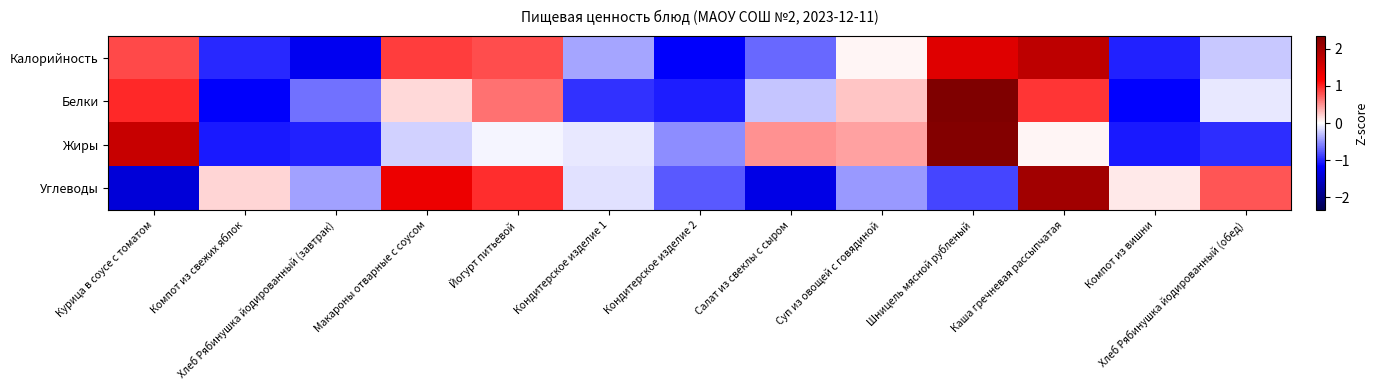

Reading right to left, transcribe all the data shown in this chart.

Калорийность: Хлеб Рябинушка йодированный (обед)=-0.3	Компот из вишни=-1.0	Каша гречневая рассыпчатая=1.8	Шницель мясной рубленый=1.5	Суп из овощей с говядиной=0.0	Салат из свеклы с сыром=-0.7	Кондитерское изделие 2=-1.2	Кондитерское изделие 1=-0.4	Йогурт питьевой=0.8	Макароны отварные с соусом=0.9	Хлеб Рябинушка йодированный (завтрак)=-1.2	Компот из свежих яблок=-1.0	Курица в соусе с томатом=0.8
Белки: Хлеб Рябинушка йодированный (обед)=-0.1	Компот из вишни=-1.2	Каша гречневая рассыпчатая=0.9	Шницель мясной рубленый=2.3	Суп из овощей с говядиной=0.3	Салат из свеклы с сыром=-0.3	Кондитерское изделие 2=-1.0	Кондитерское изделие 1=-0.9	Йогурт питьевой=0.6	Макароны отварные с соусом=0.2	Хлеб Рябинушка йодированный (завтрак)=-0.7	Компот из свежих яблок=-1.2	Курица в соусе с томатом=1.0
Жиры: Хлеб Рябинушка йодированный (обед)=-1.0	Компот из вишни=-1.1	Каша гречневая рассыпчатая=0.1	Шницель мясной рубленый=2.3	Суп из овощей с говядиной=0.4	Салат из свеклы с сыром=0.5	Кондитерское изделие 2=-0.5	Кондитерское изделие 1=-0.1	Йогурт питьевой=-0.0	Макароны отварные с соусом=-0.2	Хлеб Рябинушка йодированный (завтрак)=-1.0	Компот из свежих яблок=-1.1	Курица в соусе с томатом=1.7
Углеводы: Хлеб Рябинушка йодированный (обед)=0.8	Компот из вишни=0.1	Каша гречневая рассыпчатая=2.0	Шницель мясной рубленый=-0.8	Суп из овощей с говядиной=-0.5	Салат из свеклы с сыром=-1.3	Кондитерское изделие 2=-0.8	Кондитерское изделие 1=-0.1	Йогурт питьевой=1.0	Макароны отварные с соусом=1.3	Хлеб Рябинушка йодированный (завтрак)=-0.4	Компот из свежих яблок=0.2	Курица в соусе с томатом=-1.4